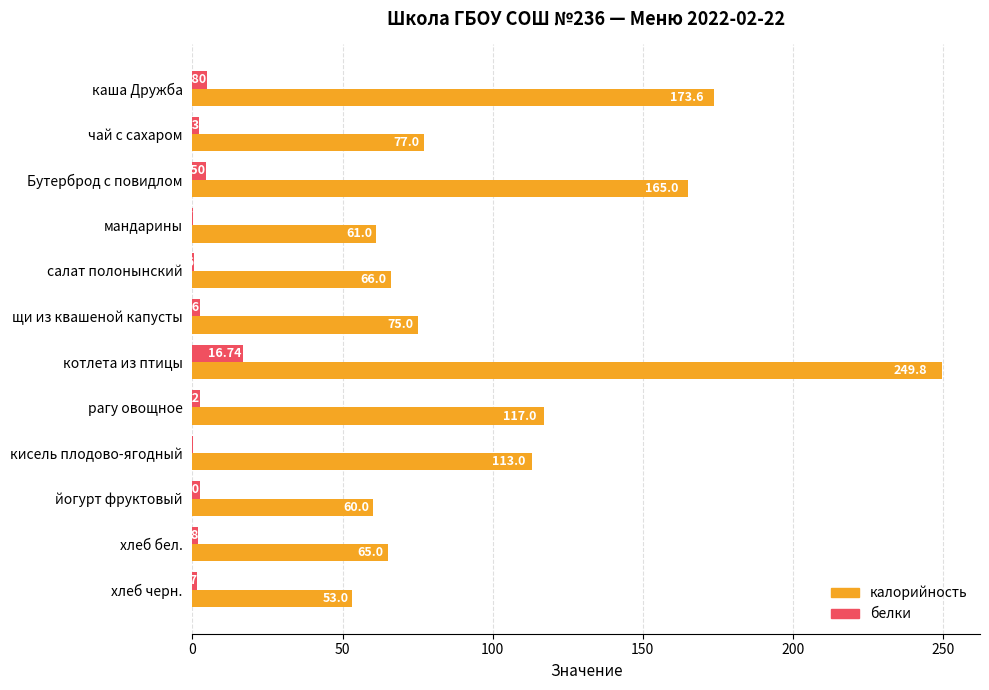

How many categories are shown in the chart?

12